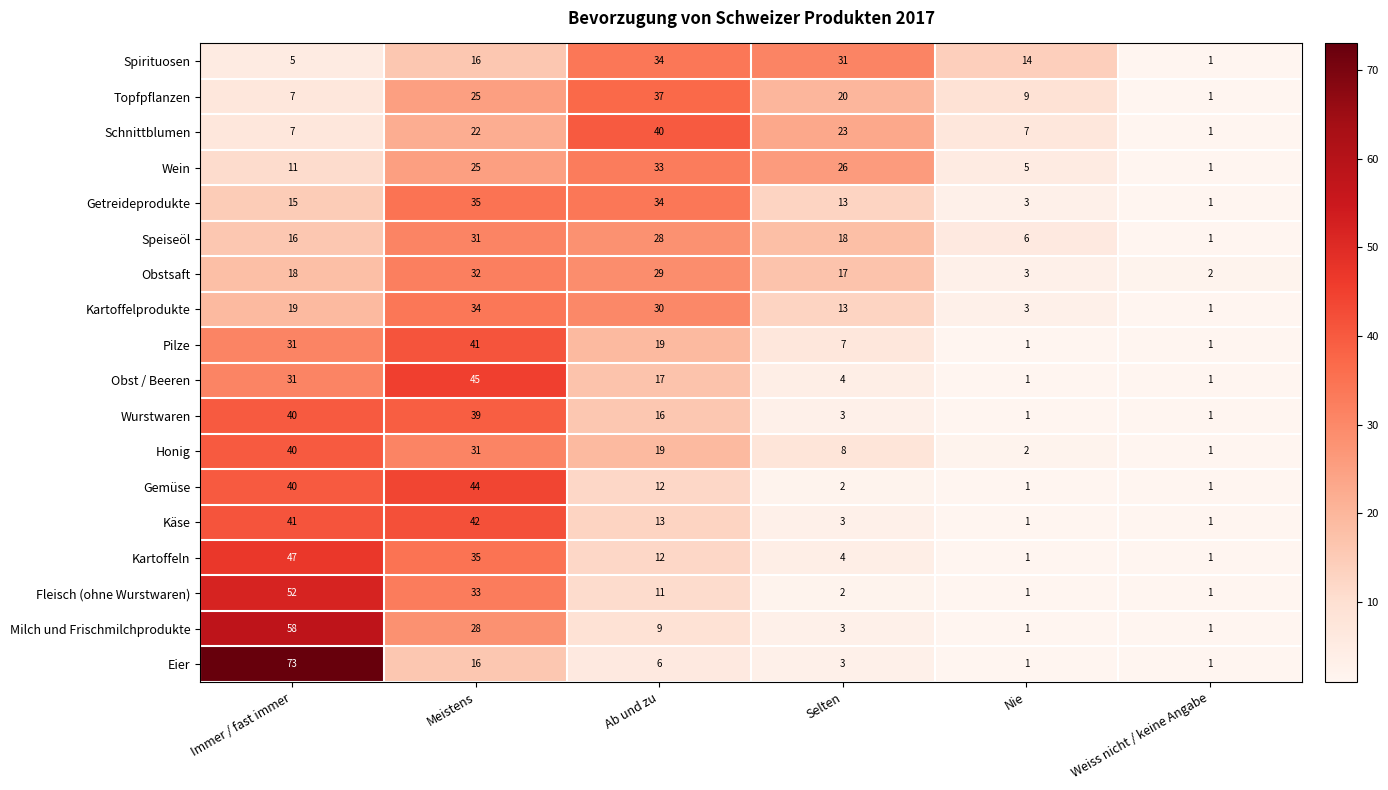

Is the value of Topfpflanzen at Selten greater than the value of Speiseöl at Nie?

Yes